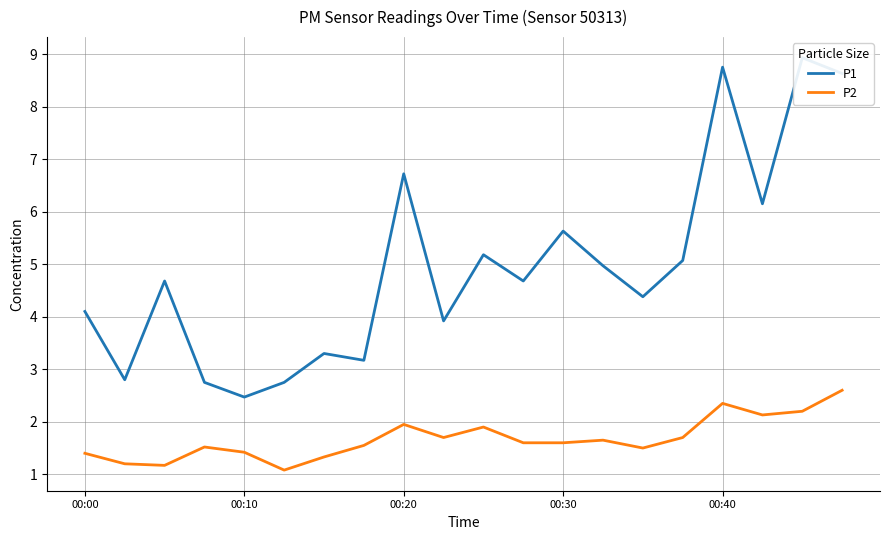

Rank the series at 00:40 from highest to lowest value.

P1, P2